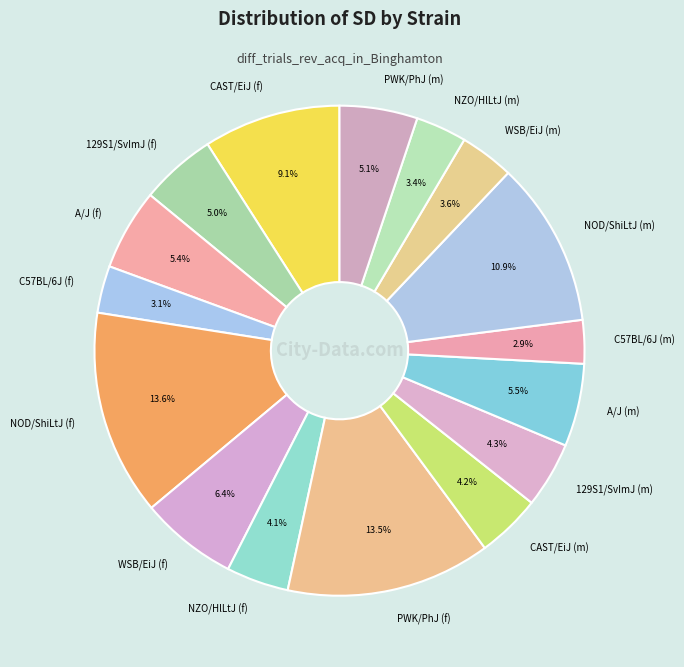

How many segments does this pie chart have?

16